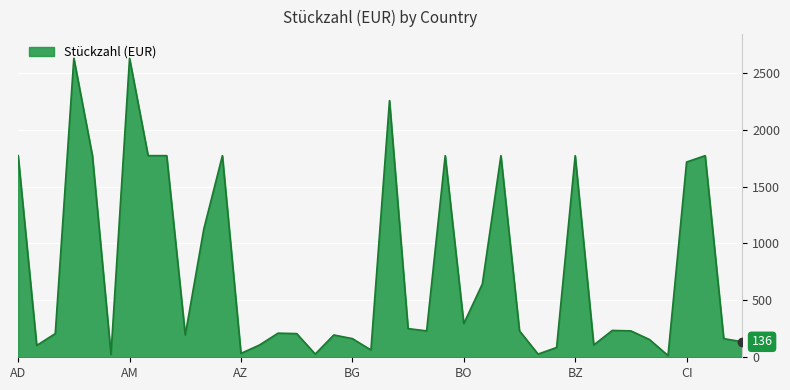

True or false: the data has more than 0 interior local peaks.

True